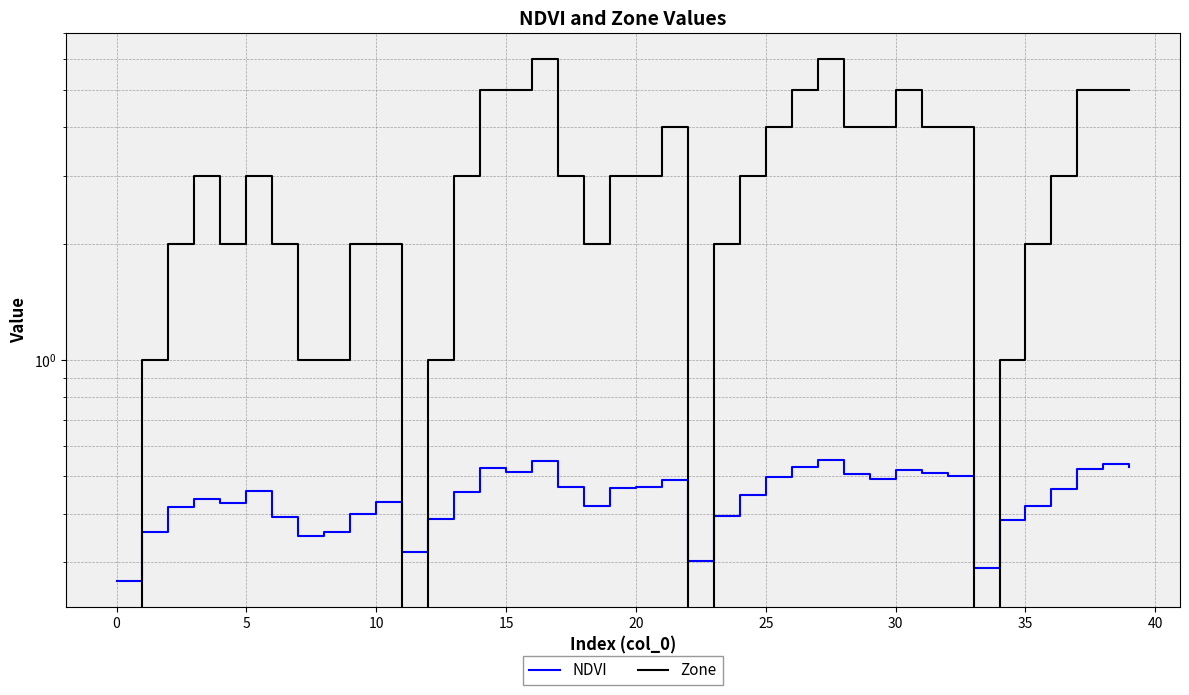

Is the value of Zone at 30 greater than the value of NDVI at 5?

Yes